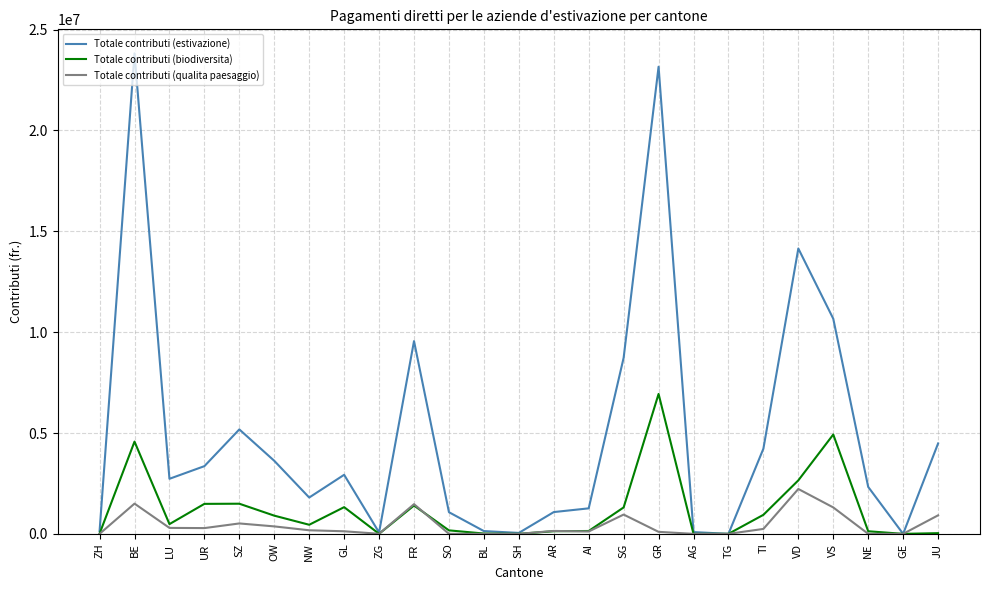

Is this an area chart (filled region under the line)?

No